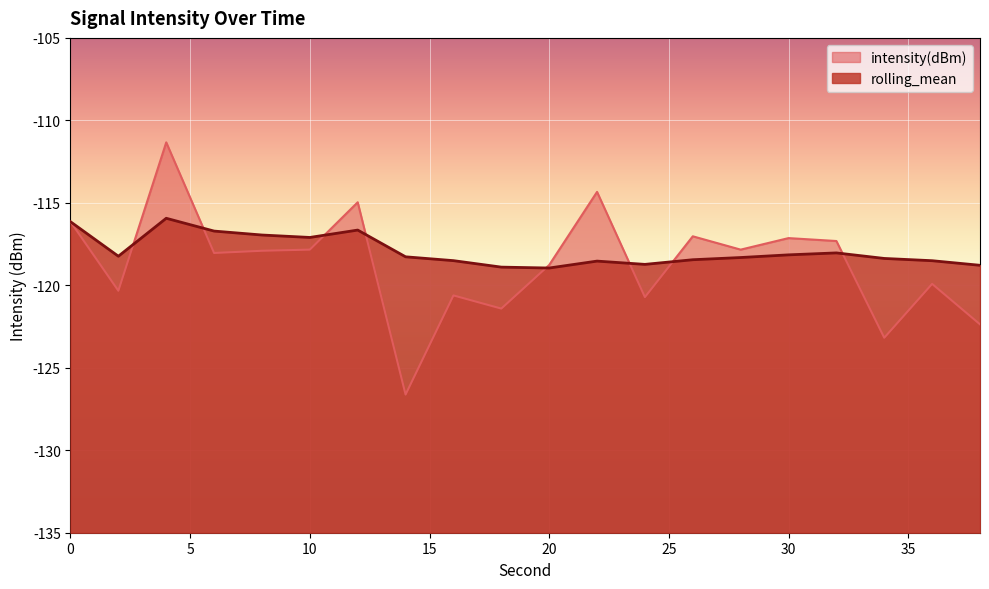

Reading right to left, transcribe all the data shown in this chart.

intensity(dBm): -122.4	-119.9	-123.2	-117.3	-117.1	-117.8	-117.0	-120.7	-114.3	-118.8	-121.4	-120.6	-126.6	-115.0	-117.8	-117.9	-118.0	-111.3	-120.3	-116.1
rolling_mean: -118.8	-118.5	-118.4	-118.0	-118.2	-118.3	-118.4	-118.7	-118.5	-119.0	-118.9	-118.5	-118.3	-116.7	-117.1	-117.0	-116.7	-115.9	-118.2	-116.1